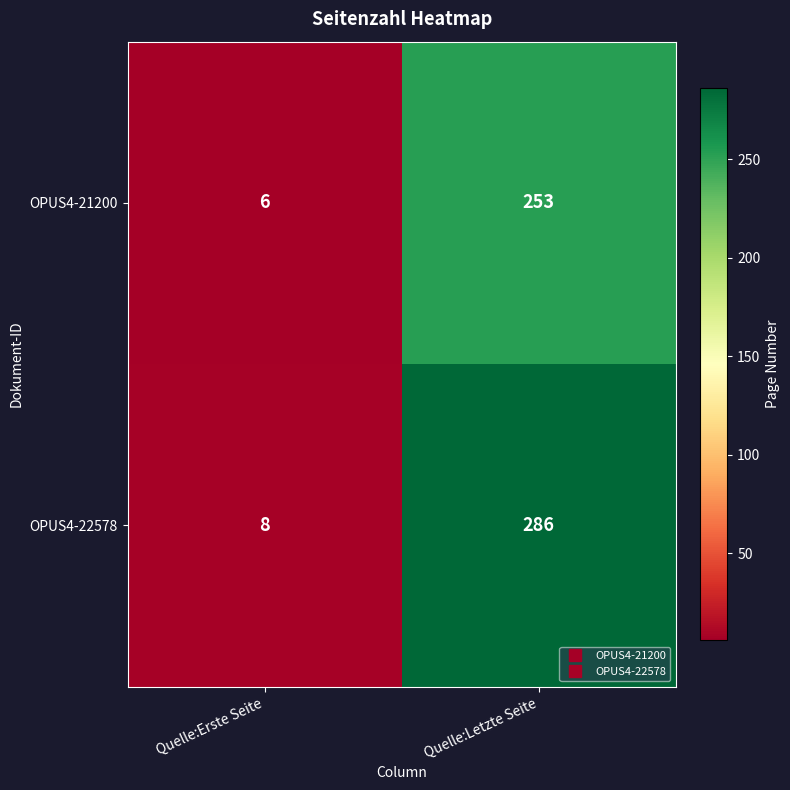

What is the difference between the highest and lowest values at Quelle:Erste Seite?

2